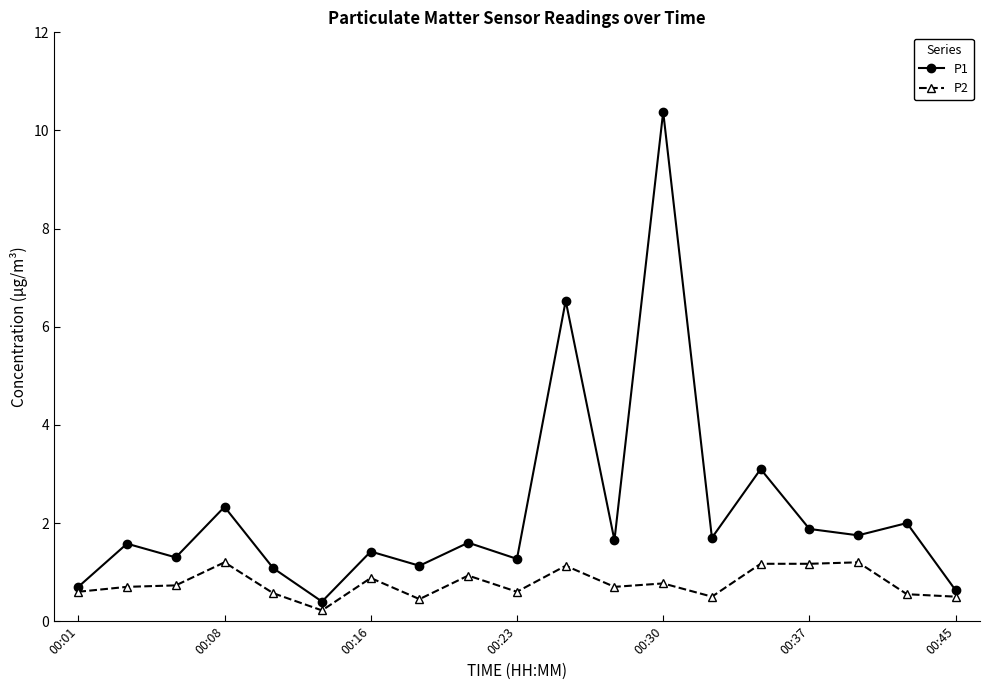

What is the highest value of the P2 series?

1.2